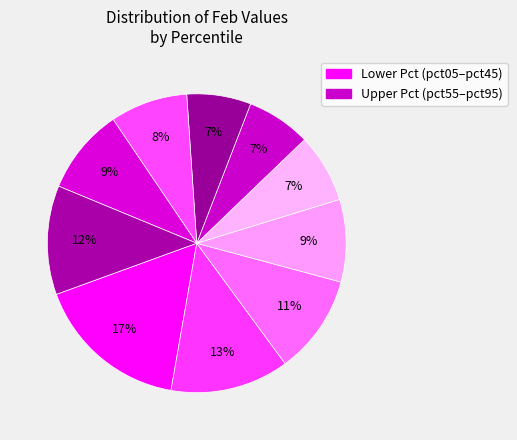

How many segments does this pie chart have?

10